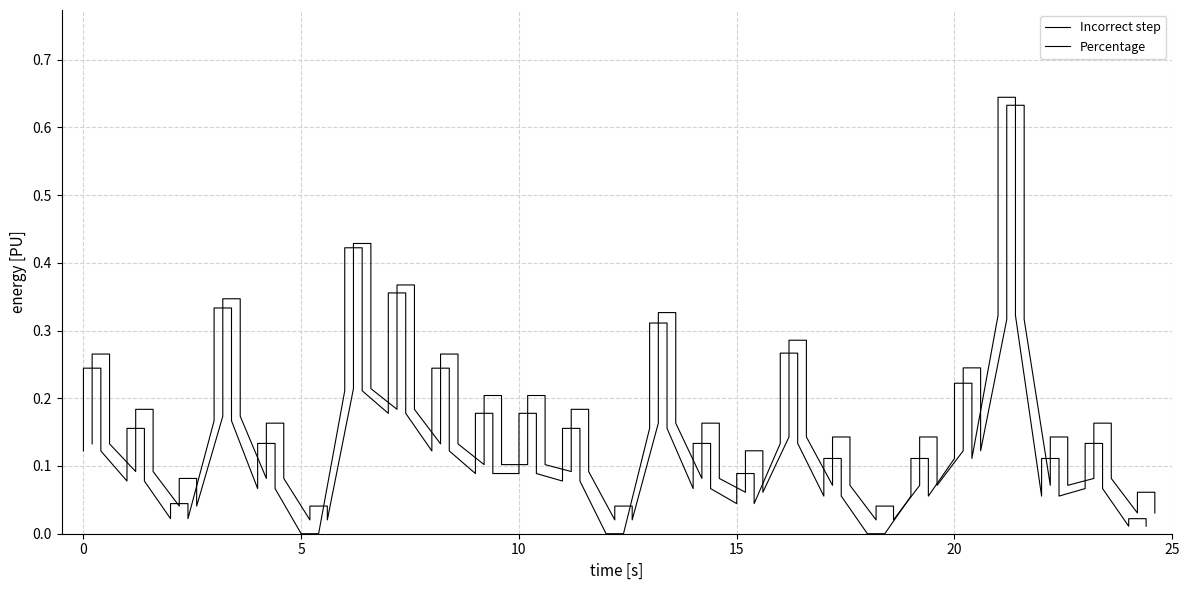

The Incorrect step series shows 0.2 at 10. True or false?

True